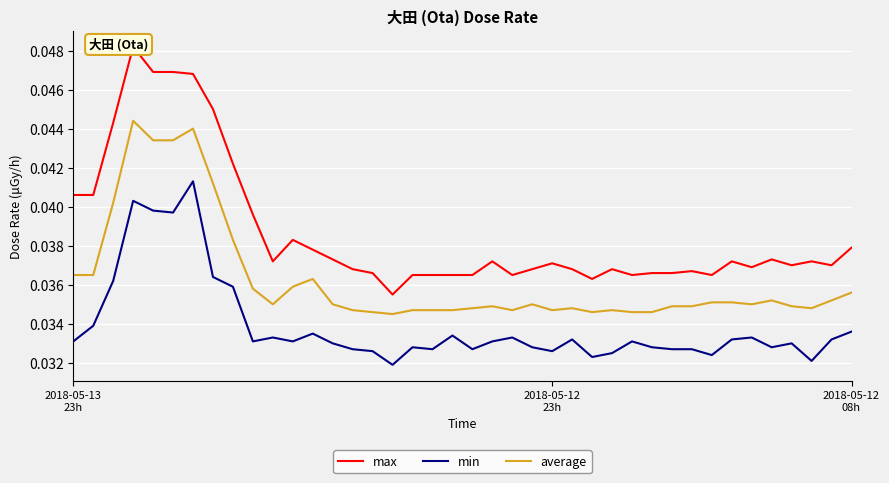

At which category does min reach its first local valley?

5